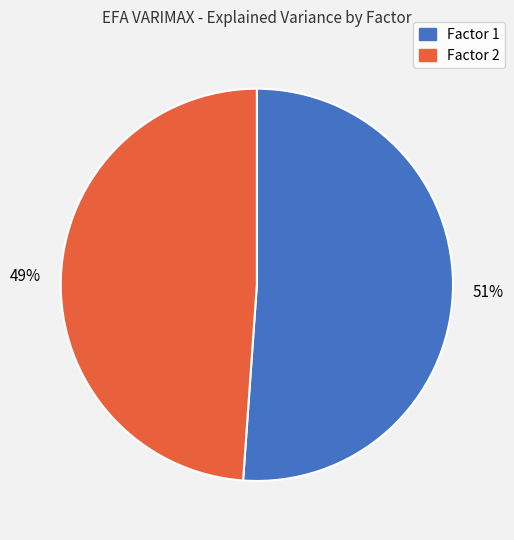

Which category has the biggest portion of the pie?

Factor 1